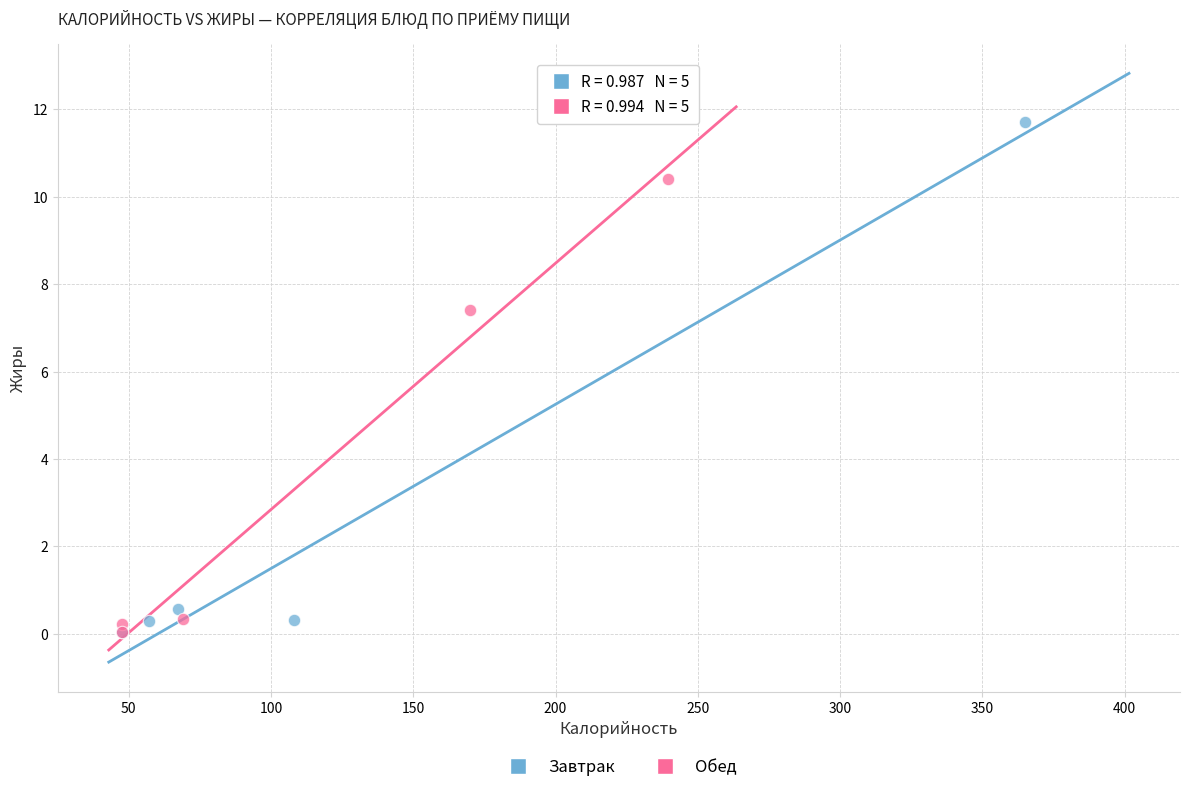

Which series contains the highest Y value?

Завтрак